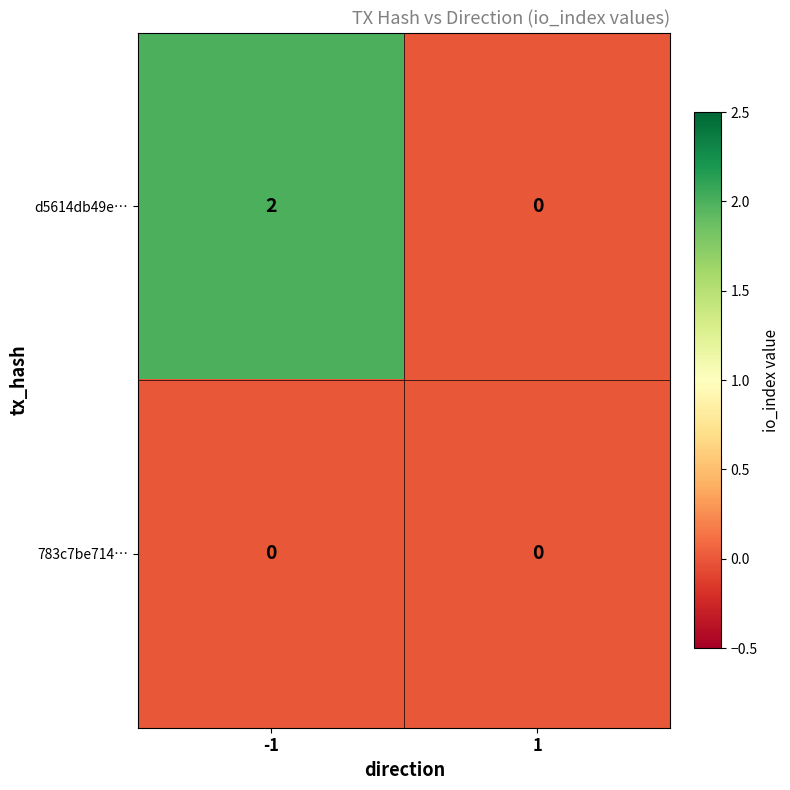

Which series has the largest total across all categories?

d5614db49e…